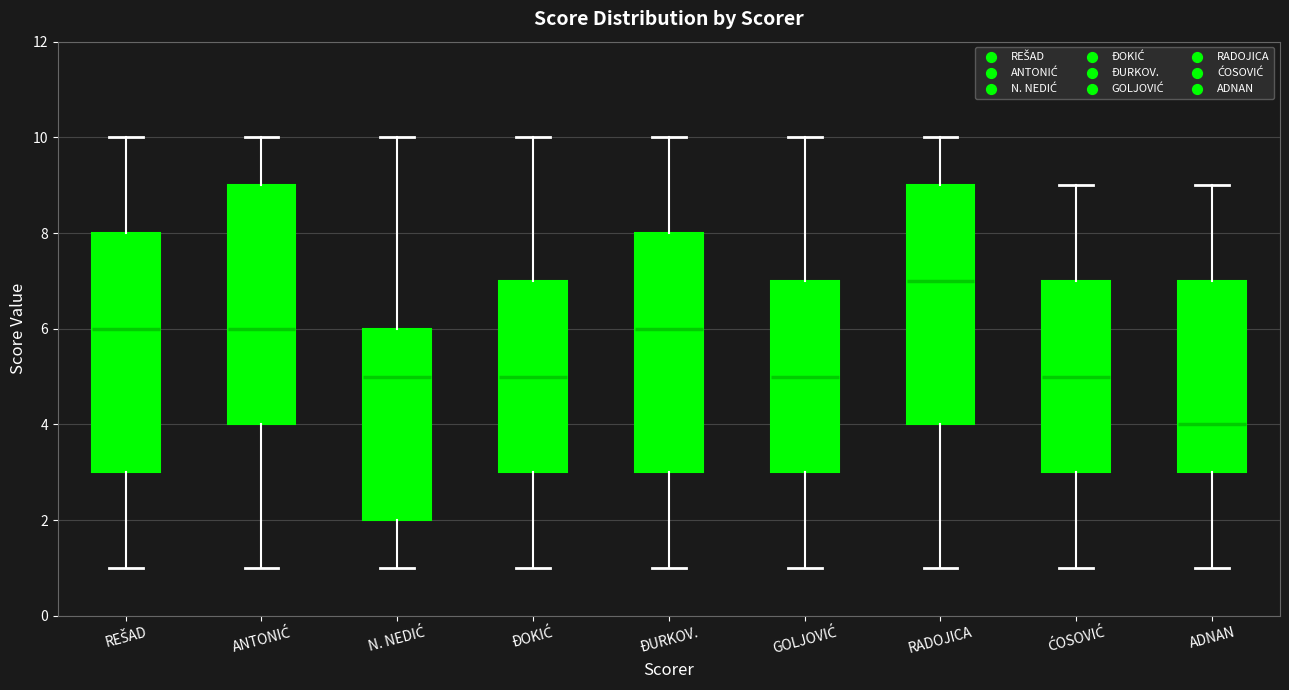

Reading left to right, read every box against the y-axis: the position of its median line, the range the box covers, and the ends of its whiskers. The values are not printed on the chart, so give them approximately, as read against the axis.

REŠAD: median 6, box 3 to 8, whiskers 1 to 10
ANTONIĆ: median 6, box 4 to 9, whiskers 1 to 10
N. NEDIĆ: median 5, box 2 to 6, whiskers 1 to 10
ĐOKIĆ: median 5, box 3 to 7, whiskers 1 to 10
ĐURKOV.: median 6, box 3 to 8, whiskers 1 to 10
GOLJOVIĆ: median 5, box 3 to 7, whiskers 1 to 10
RADOJICA: median 7, box 4 to 9, whiskers 1 to 10
ĆOSOVIĆ: median 5, box 3 to 7, whiskers 1 to 9
ADNAN: median 4, box 3 to 7, whiskers 1 to 9